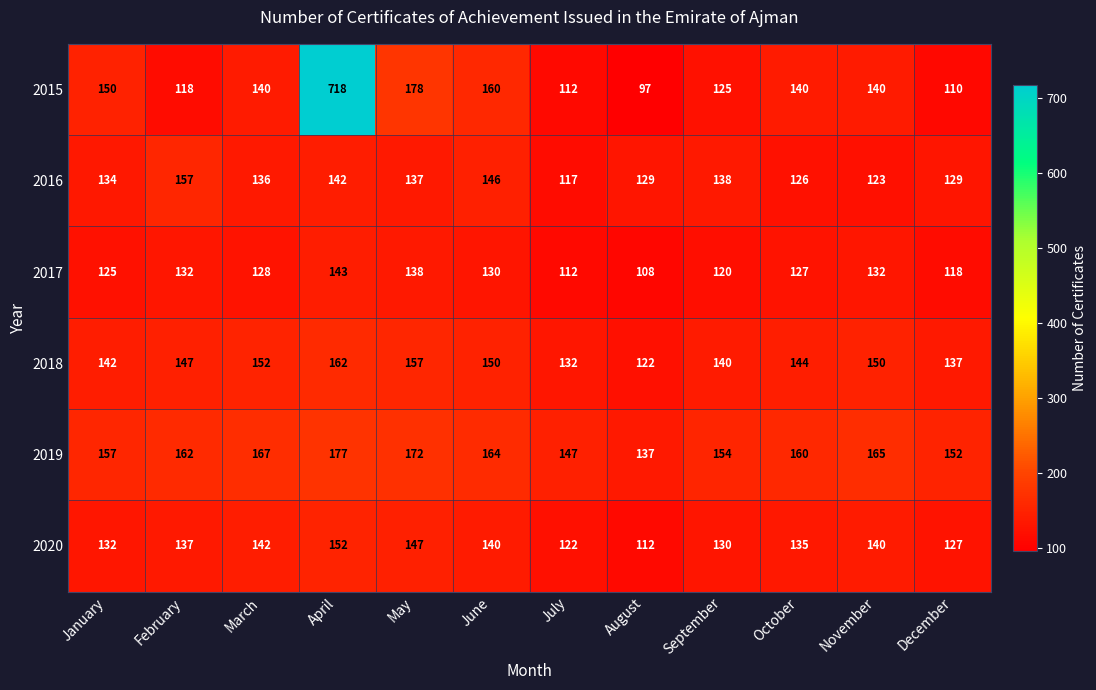

At which category is the sum across all series the highest?

April